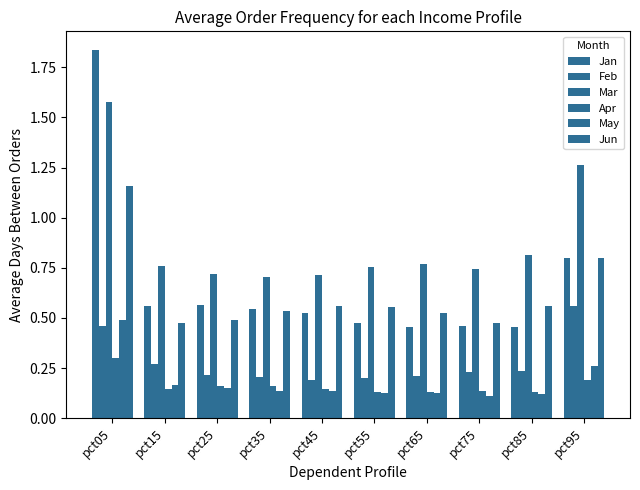

What is the minimum value for Apr?

0.1